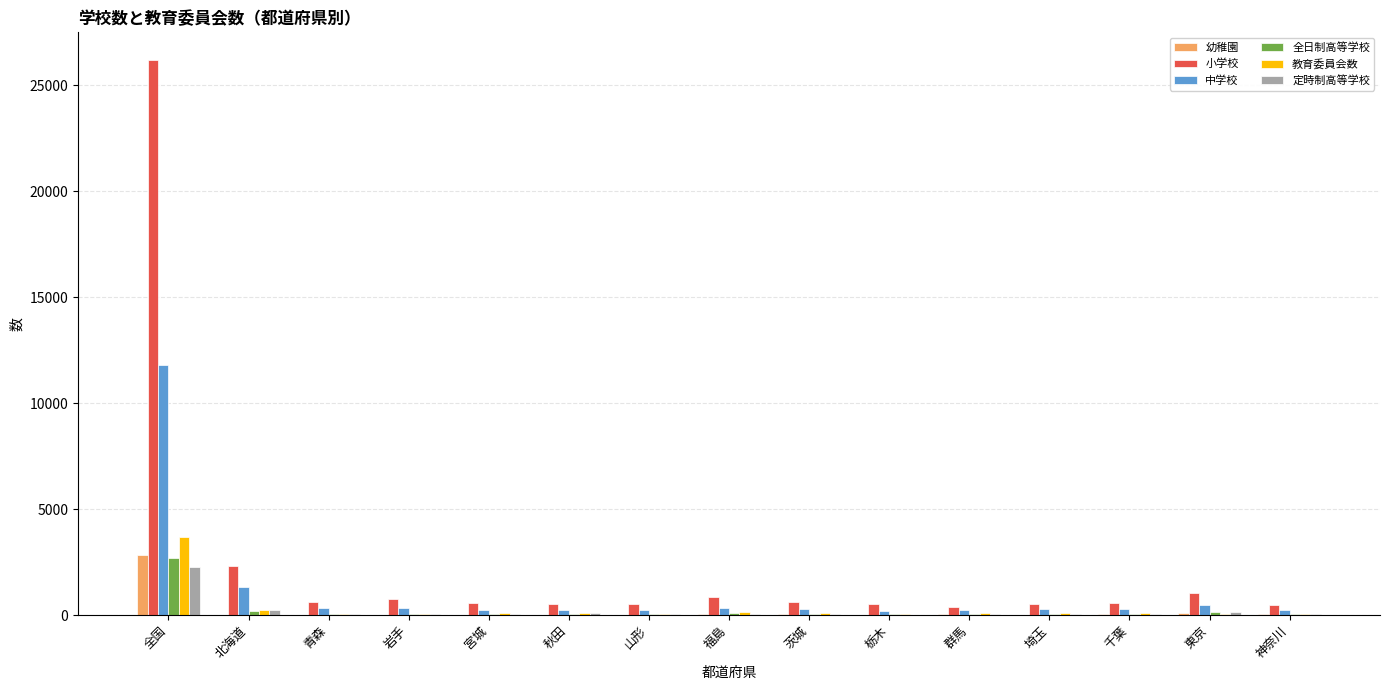

Where is 教育委員会数 nearest to the value 1849?

北海道